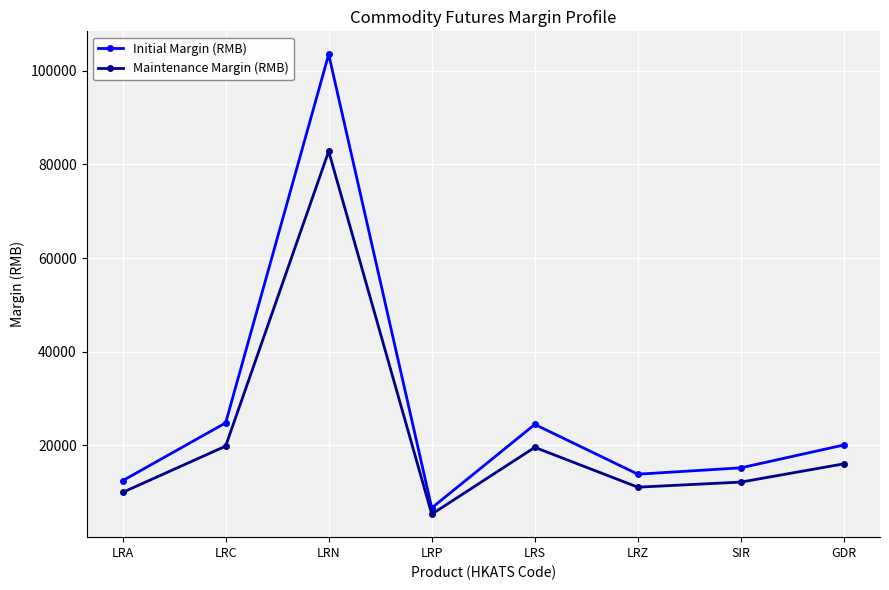

How many data points in Maintenance Margin (RMB) are less than 16076?

4